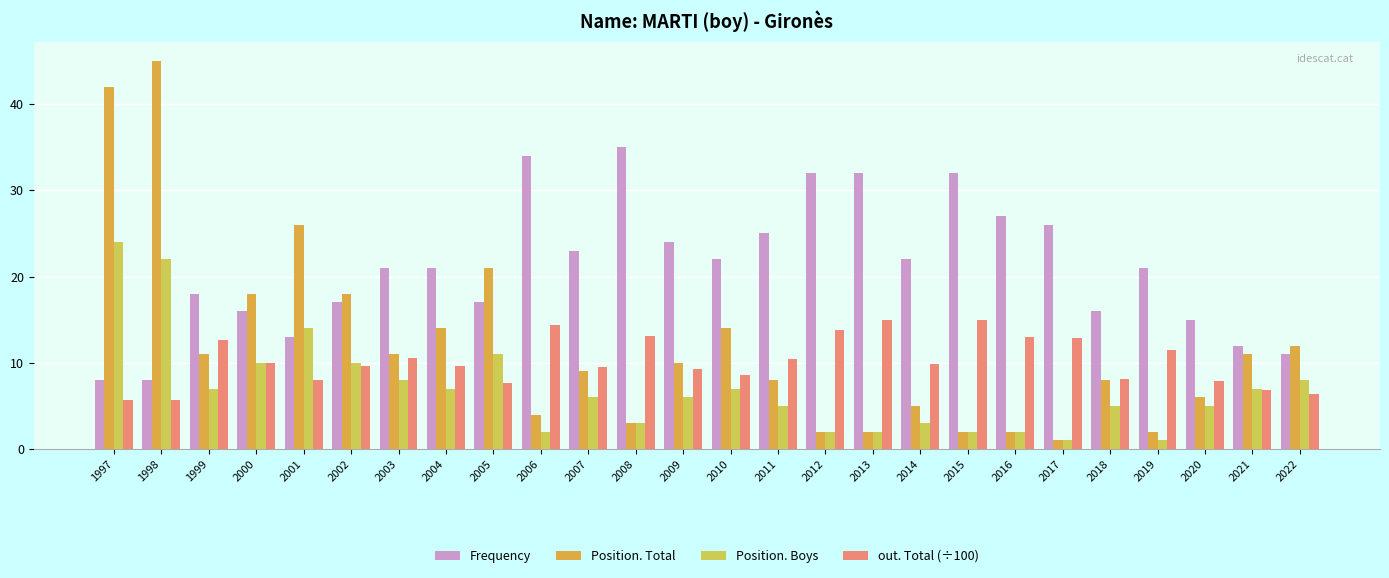

What is the difference between the Position. Boys values at 1998 and 2001?

8.0